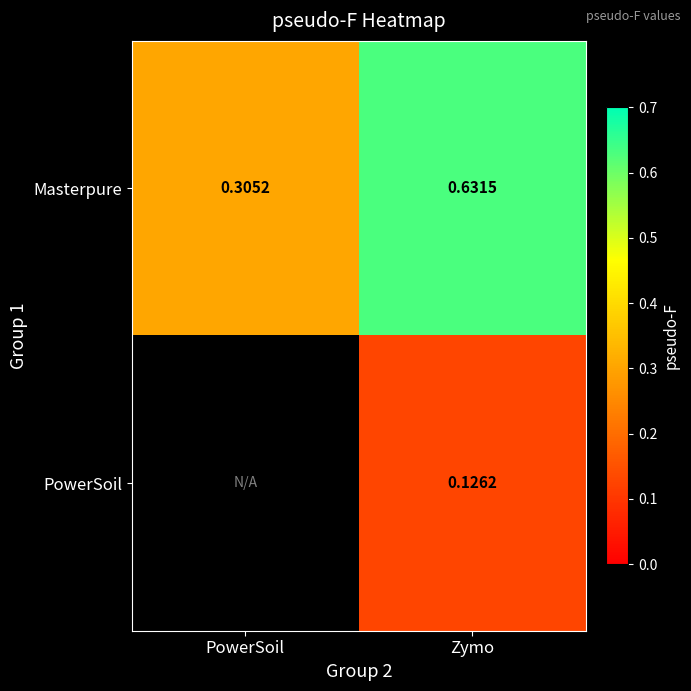

Is the value of PowerSoil at Zymo greater than the value of Masterpure at Zymo?

No